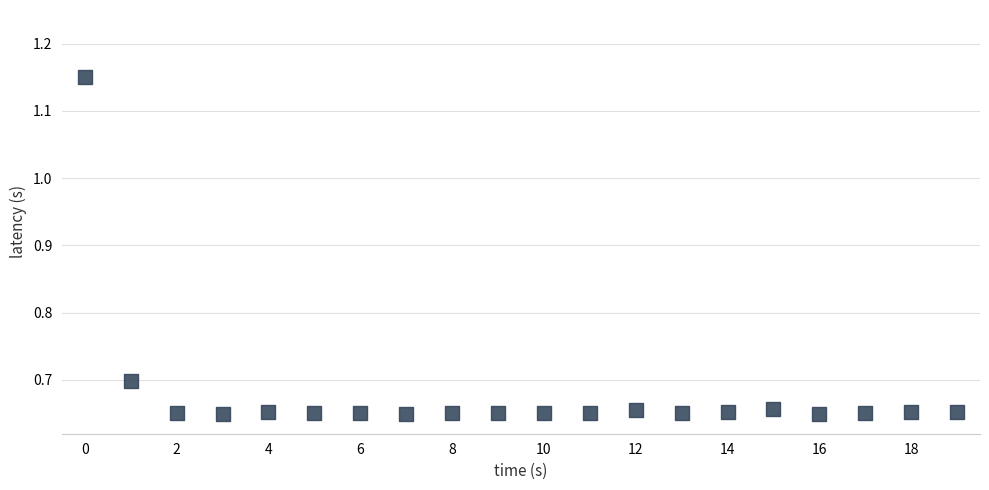

What is the range of Y values (max minus min)?

0.5